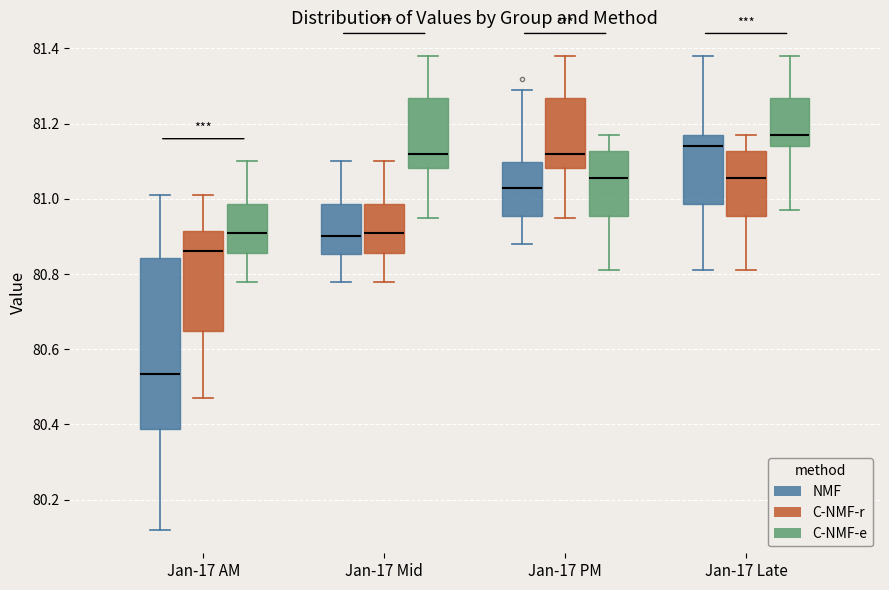

Where does the median line of the box for Jan-17 PM (NMF) sit on the y-axis? The values are not printed on the chart, so give them approximately, as read against the axis.

81.04